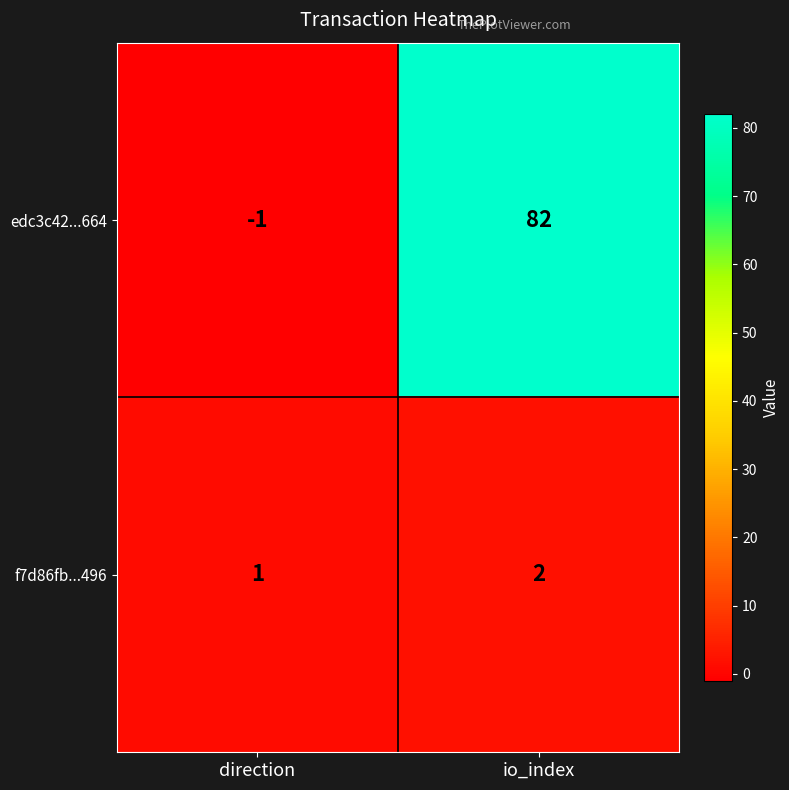

Which series has the largest total across all categories?

edc3c42...664